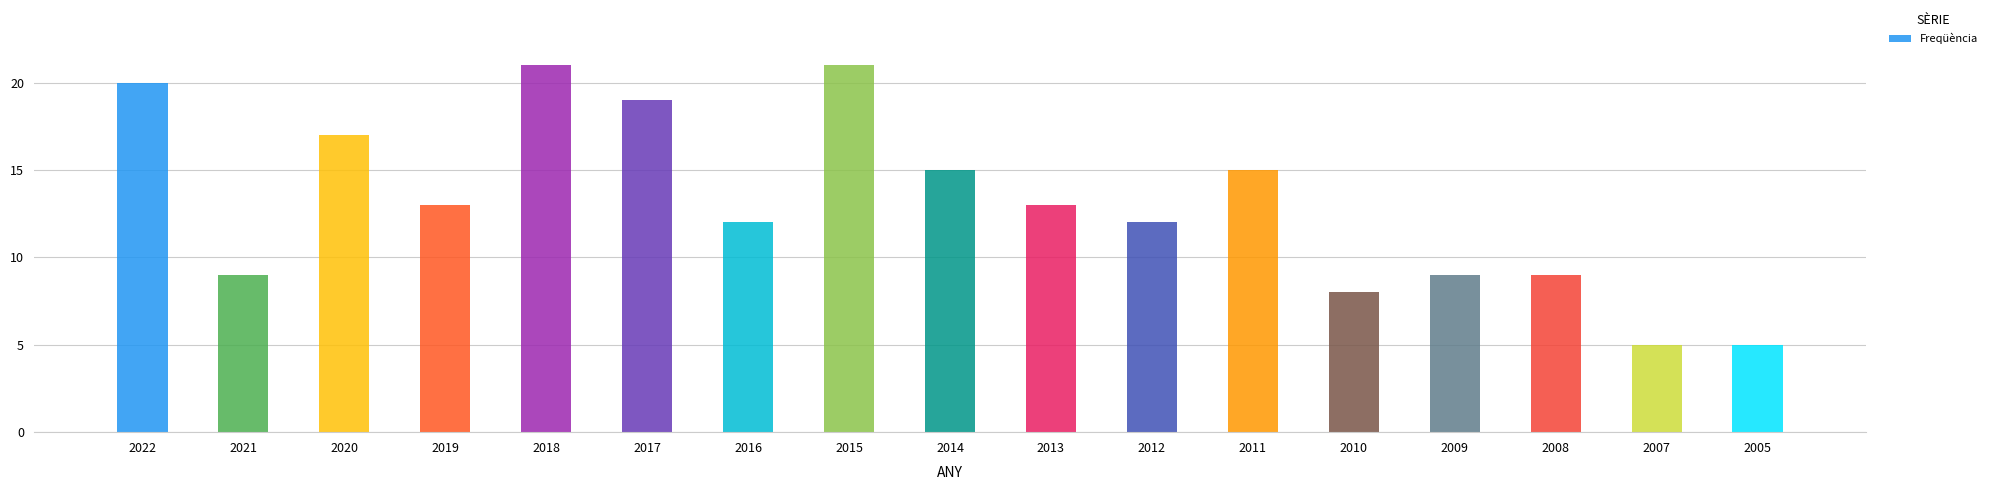

How many data points does each series have?

17